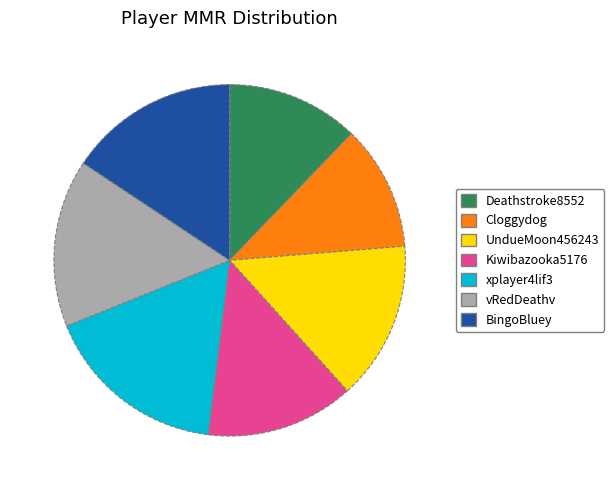

Is UndueMoon456243 the majority of the pie?

No